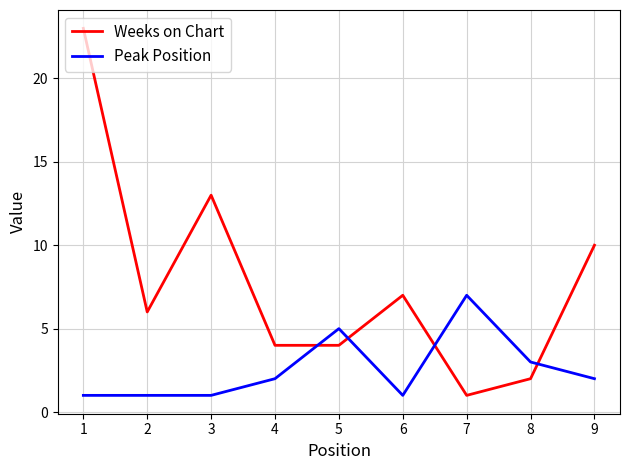

The value of Peak Position at 6 is 1. True or false?

True